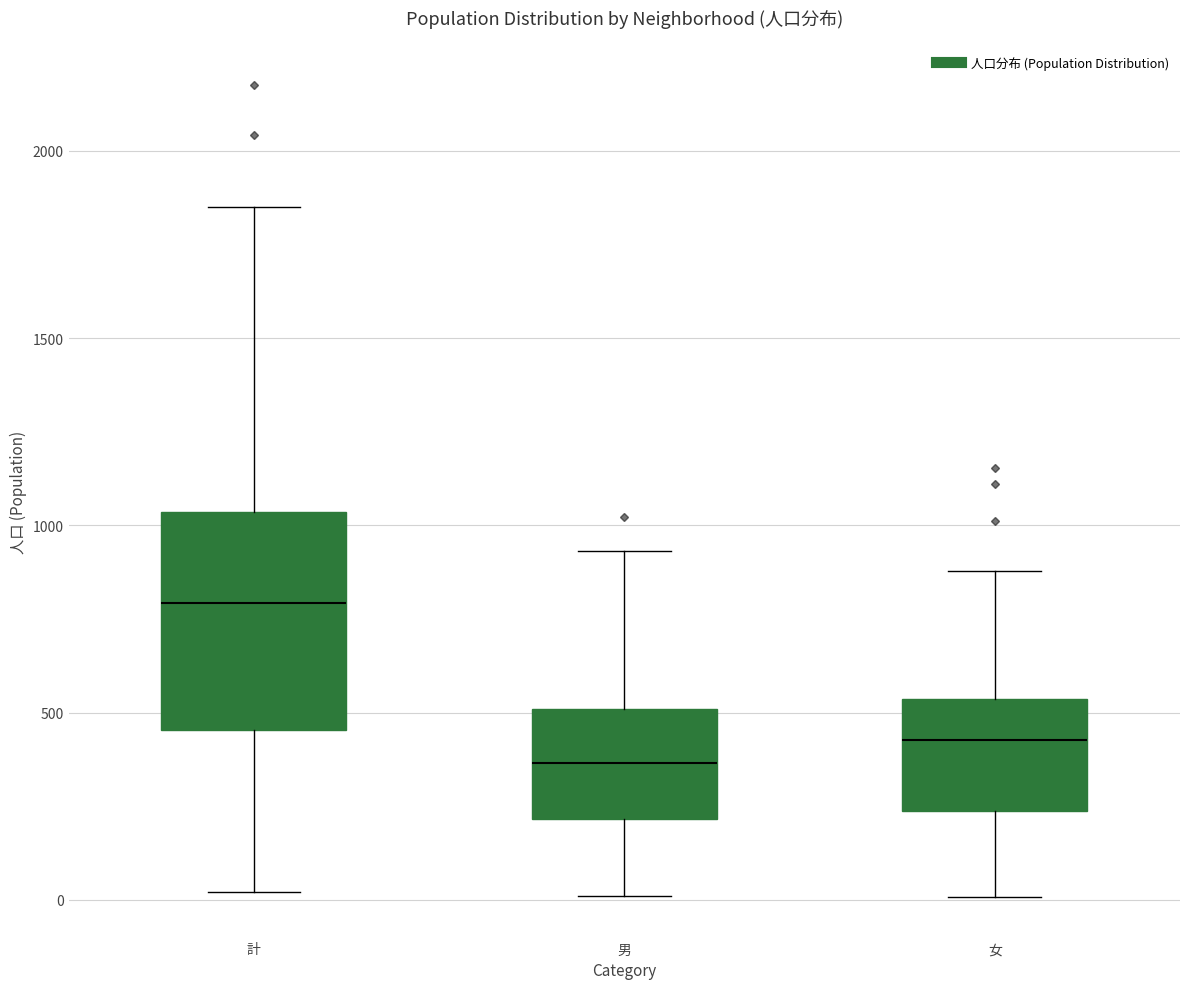

Reading left to right, read every box against the y-axis: the position of its median line, the range the box covers, and the ends of its whiskers. The values are not printed on the chart, so give them approximately, as read against the axis.

計: median 800, box 450 to 1050, whiskers 0 to 1850
男: median 350, box 200 to 500, whiskers 0 to 950
女: median 450, box 250 to 550, whiskers 0 to 900